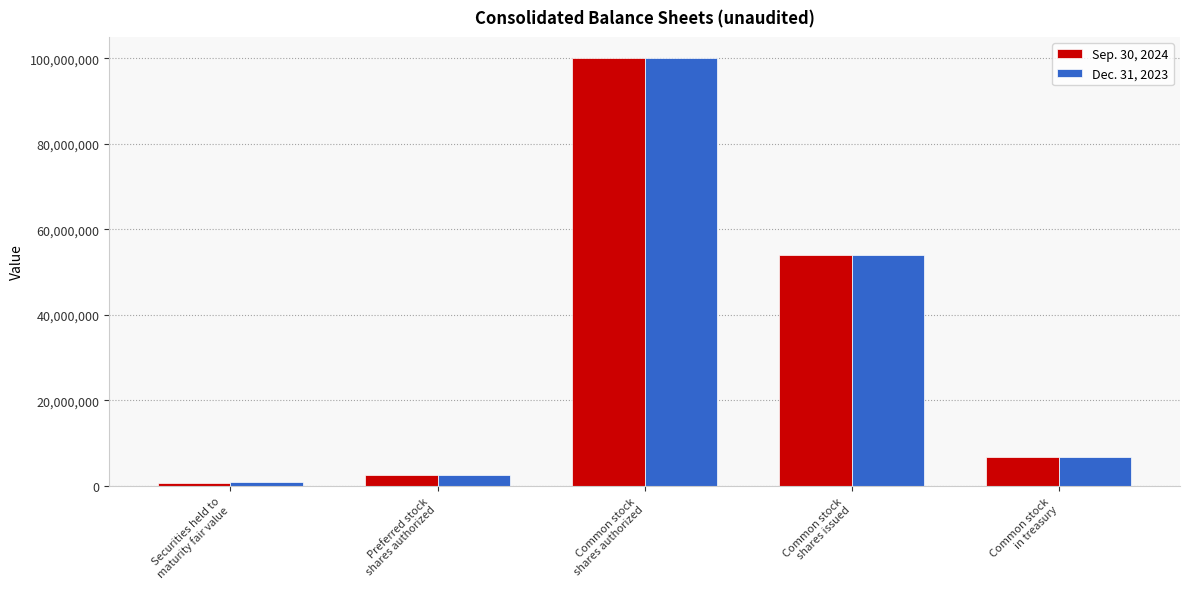

Rank the series by their average value, from highest to lowest.

Dec. 31, 2023, Sep. 30, 2024